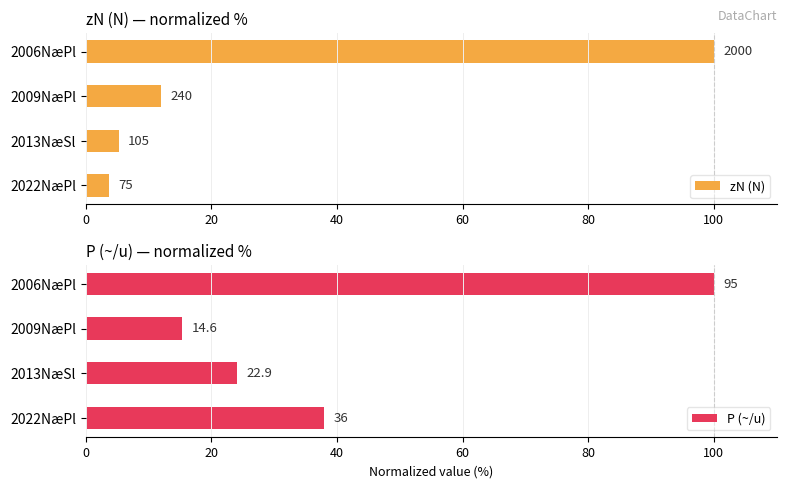

Rank the series at 2006NæPl from highest to lowest value.

zN (N), P (~/u)